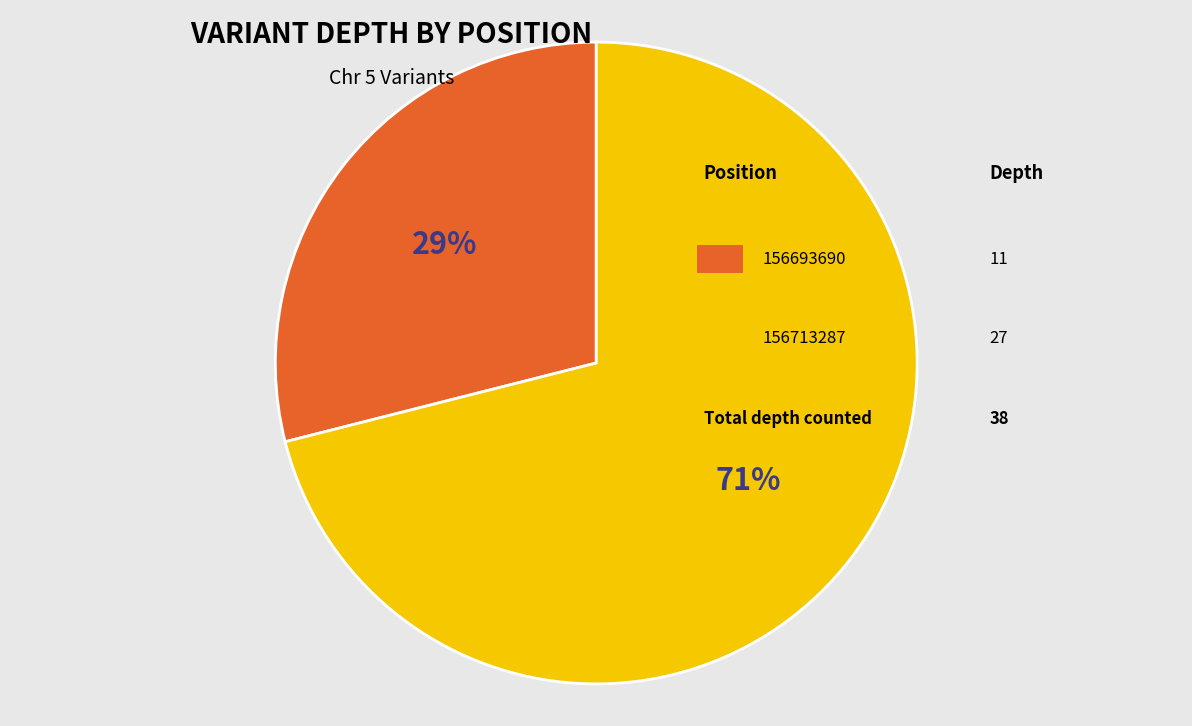

To the nearest percent, what is the difference between the largest and smallest slice percentages?

42%